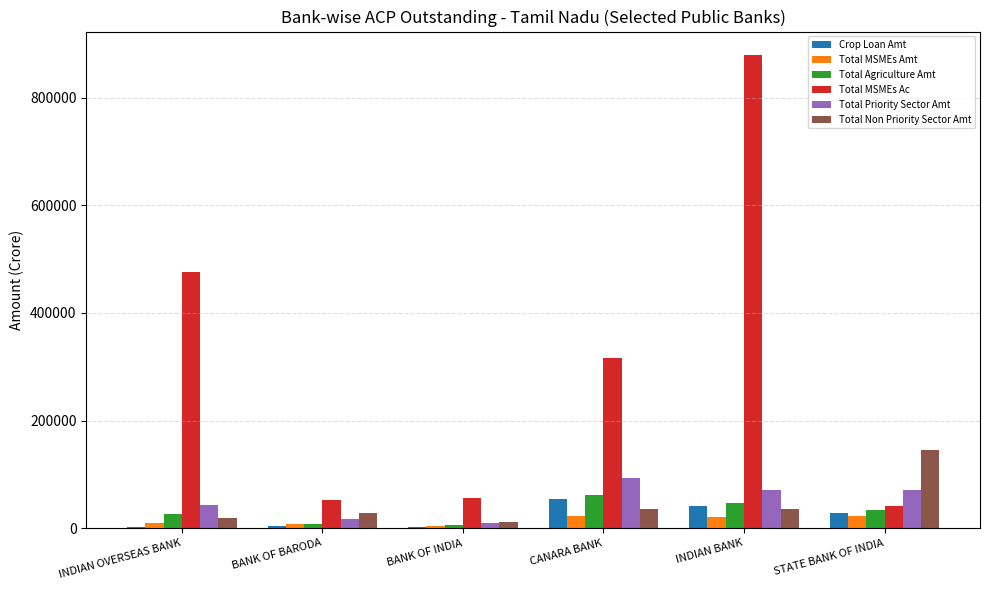

The value of Total Non Priority Sector Amt at CANARA BANK is 34855.5. True or false?

True